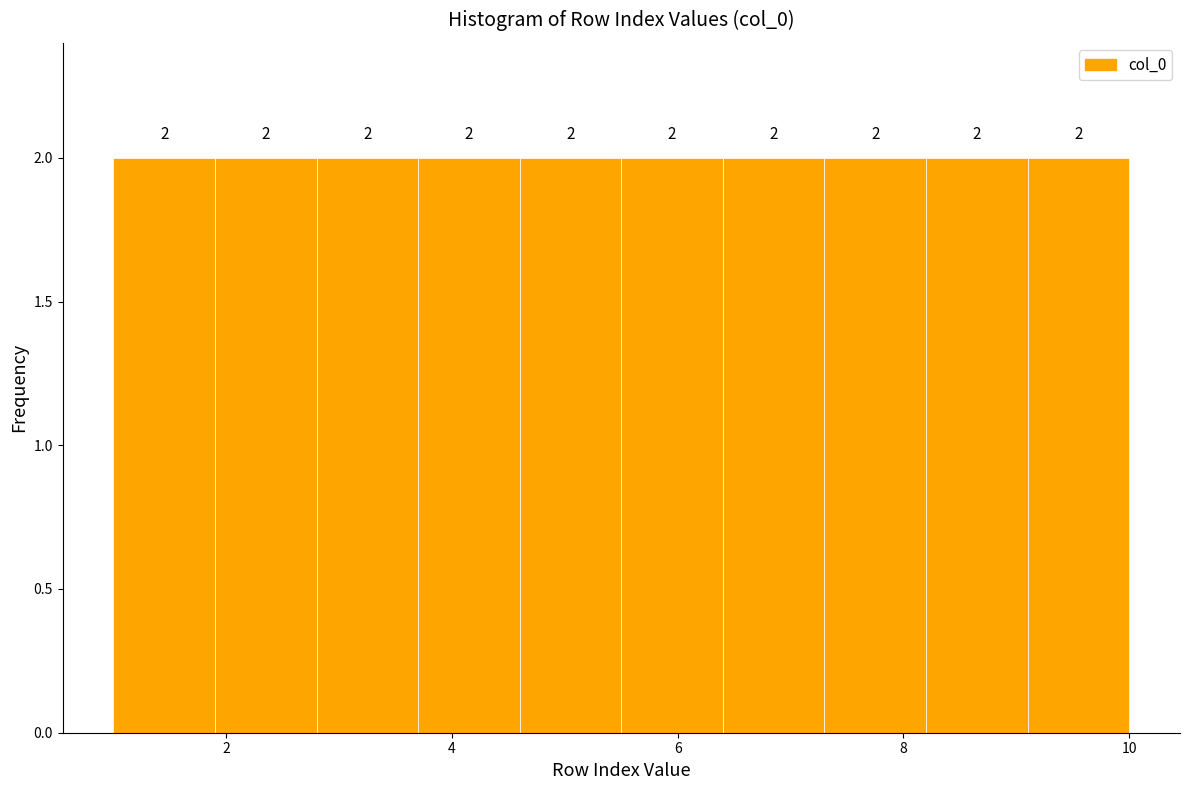

What is the height of the bar covering 4.6 to 5.5 on the x-axis? The bar edges are not printed on the chart, so give them approximately, as read against the axis.

2